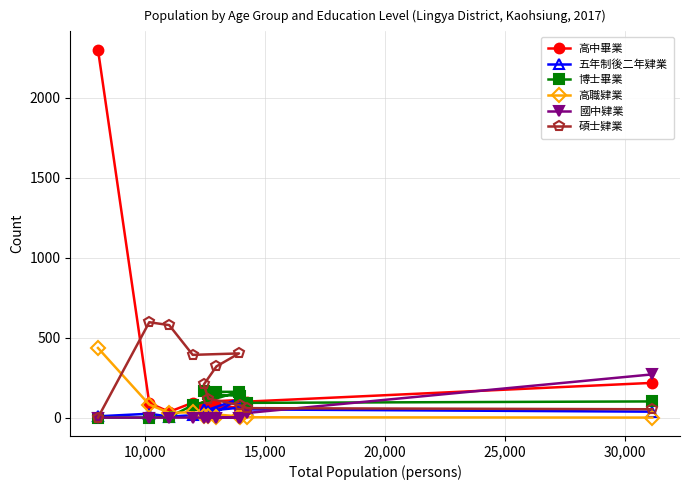

Reading left to right, extract all data points from this chart.

高中畢業: 2299	91	36	93	61	73	70	100	110	100	217
五年制後二年肄業: 8	24	6	15	116	35	52	43	62	51	37
博士畢業: 0	0	3	77	161	161	164	145	136	92	101
高職肄業: 435	81	30	33	7	3	7	9	2	2	0
國中肄業: 0	0	0	0	0	0	0	0	0	29	270
碩士肄業: 0	596	578	392	401	320	207	119	77	59	52